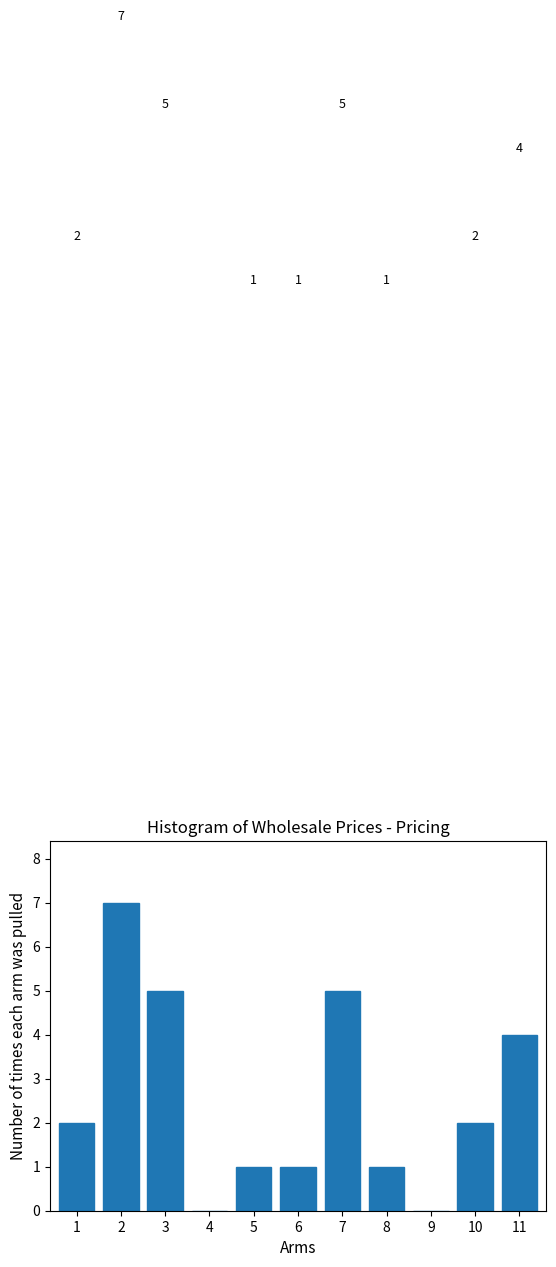

Reading left to right, transcribe all the data shown in this chart.

1=2	2=7	3=5	4=0	5=1	6=1	7=5	8=1	9=0	10=2	11=4